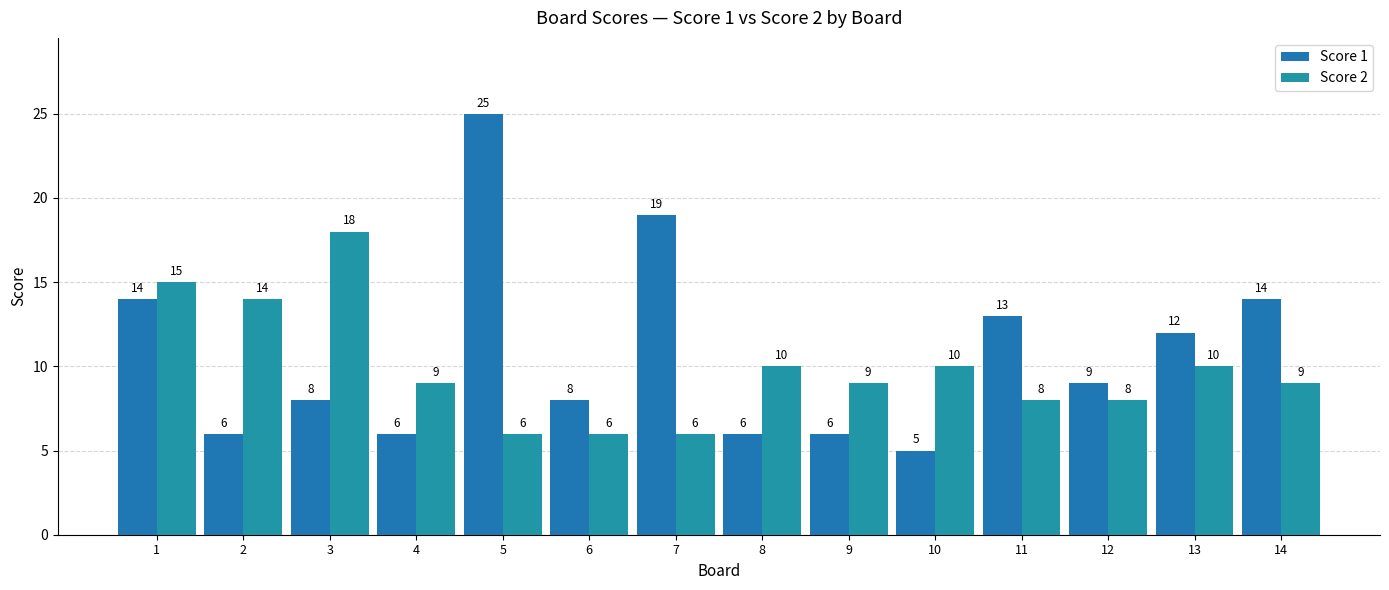

How many values in the Score 2 series are below 9?

5